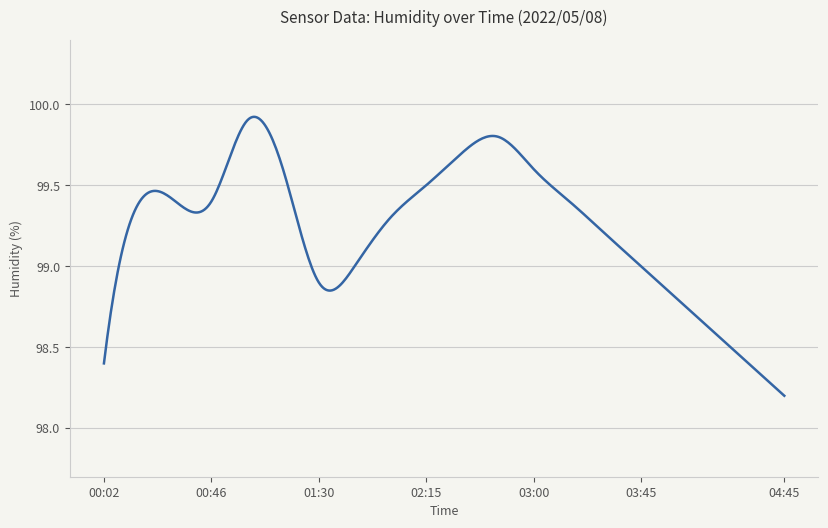

What is the difference between the maximum and minimum values?

1.7